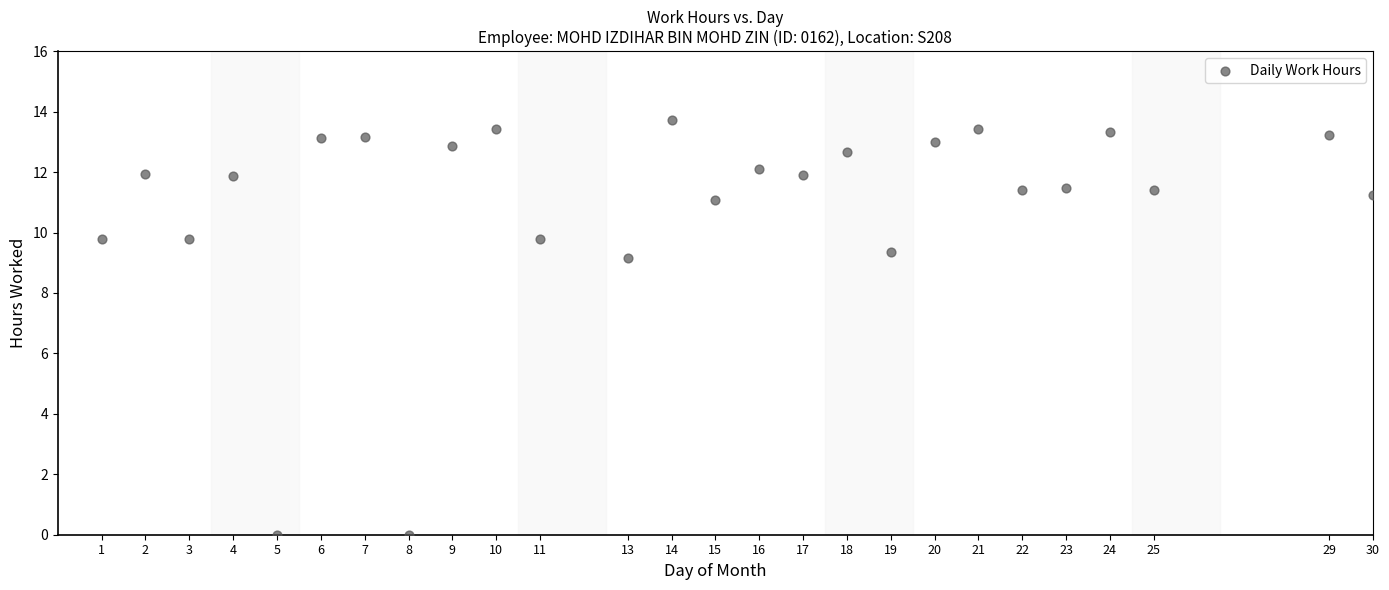

What is the range of Y values (max minus min)?

13.7